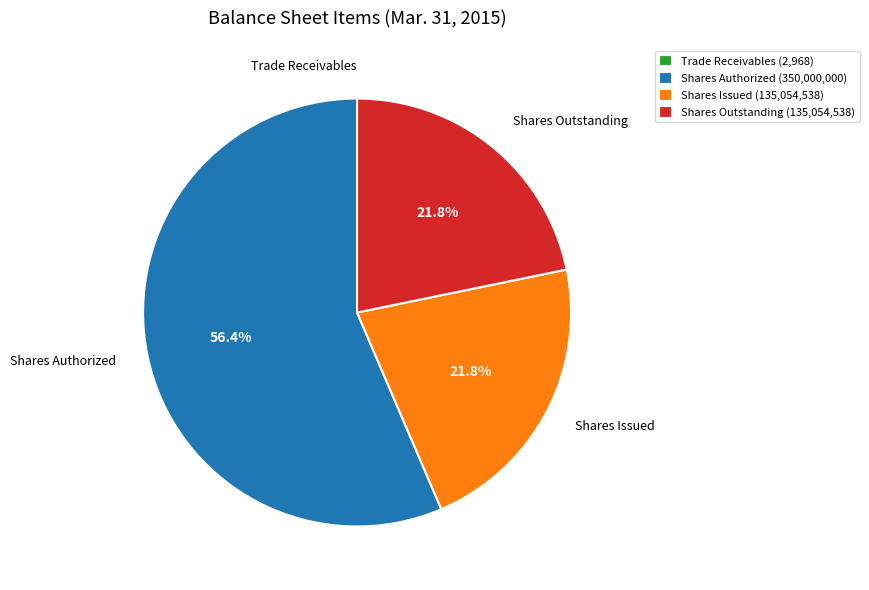

What portion of the pie excludes Shares Authorized (350,000,000)?

43.6%